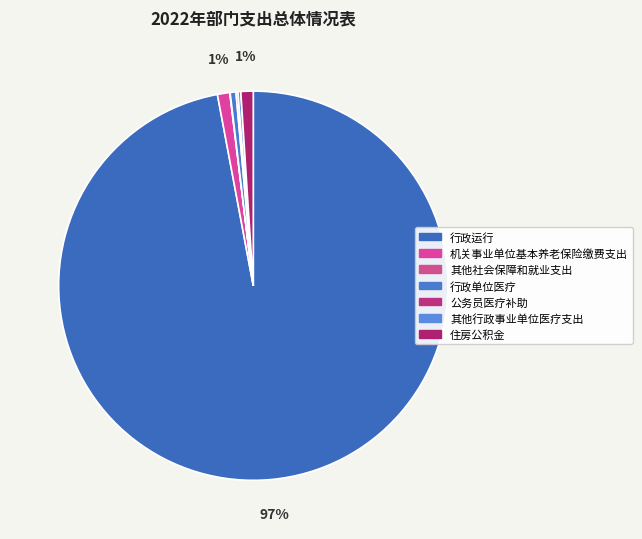

How many slices are in this pie chart?

7